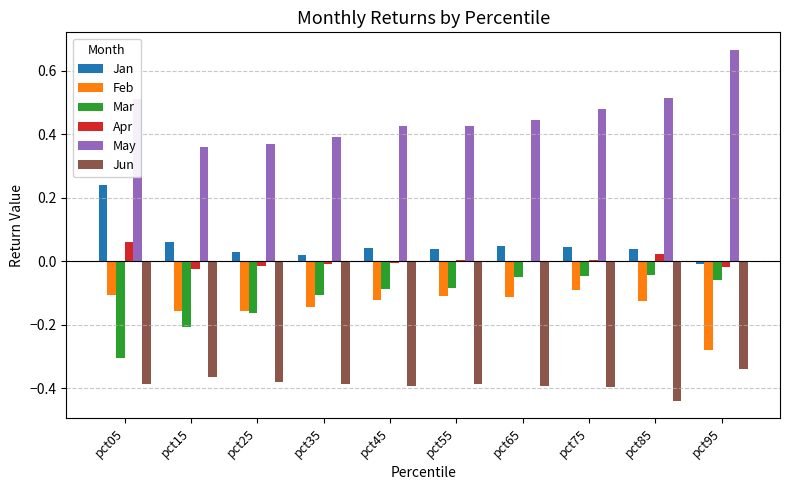

Are the bars horizontal?

No